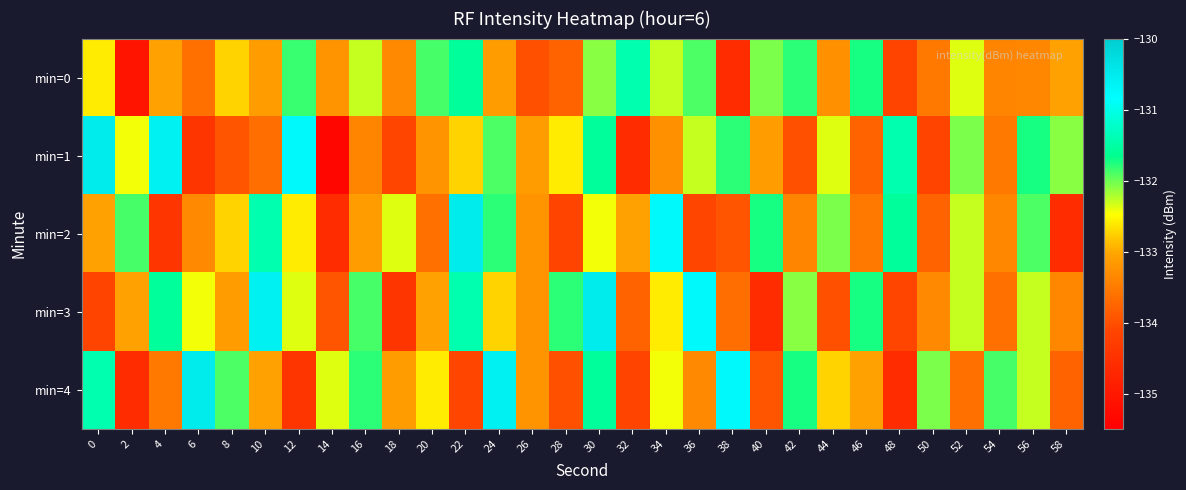

Reading right to left, list all the values displayed in this chart.

min=0: 58=-133.1	56=-133.4	54=-133.4	52=-132.4	50=-133.5	48=-134.1	46=-131.7	44=-133.3	42=-131.8	40=-132.1	38=-134.6	36=-131.9	34=-132.3	32=-131.4	30=-132.1	28=-133.8	26=-134.0	24=-133.1	22=-131.6	20=-131.9	18=-133.3	16=-132.3	14=-133.2	12=-131.8	10=-133.1	8=-132.7	6=-133.6	4=-133.1	2=-135.1	0=-132.6
min=1: 58=-132.1	56=-131.7	54=-133.5	52=-132.1	50=-134.1	48=-131.4	46=-133.8	44=-132.4	42=-134.0	40=-133.1	38=-131.8	36=-132.3	34=-133.3	32=-134.6	30=-131.6	28=-132.6	26=-133.1	24=-131.9	22=-132.7	20=-133.2	18=-134.1	16=-133.4	14=-135.3	12=-130.8	10=-133.6	8=-133.9	6=-134.4	4=-130.6	2=-132.4	0=-130.5
min=2: 58=-134.6	56=-131.9	54=-133.4	52=-132.3	50=-133.8	48=-131.6	46=-133.5	44=-132.1	42=-133.4	40=-131.7	38=-133.9	36=-134.1	34=-130.8	32=-133.1	30=-132.4	28=-134.1	26=-133.2	24=-131.8	22=-130.5	20=-133.6	18=-132.4	16=-133.1	14=-134.6	12=-132.6	10=-131.4	8=-132.7	6=-133.3	4=-134.4	2=-131.9	0=-133.1
min=3: 58=-133.4	56=-132.3	54=-133.6	52=-132.3	50=-133.3	48=-134.1	46=-131.7	44=-134.0	42=-132.1	40=-134.6	38=-133.6	36=-130.8	34=-132.6	32=-133.8	30=-130.5	28=-131.8	26=-133.2	24=-132.7	22=-131.4	20=-133.1	18=-134.4	16=-131.9	14=-133.9	12=-132.4	10=-130.6	8=-133.1	6=-132.4	4=-131.6	2=-133.1	0=-134.1
min=4: 58=-133.8	56=-132.3	54=-131.9	52=-133.6	50=-132.1	48=-134.6	46=-133.1	44=-132.7	42=-131.7	40=-133.9	38=-130.8	36=-133.3	34=-132.4	32=-134.1	30=-131.6	28=-134.0	26=-133.2	24=-130.6	22=-134.1	20=-132.6	18=-133.1	16=-131.8	14=-132.4	12=-134.4	10=-133.1	8=-131.9	6=-130.5	4=-133.5	2=-134.6	0=-131.4